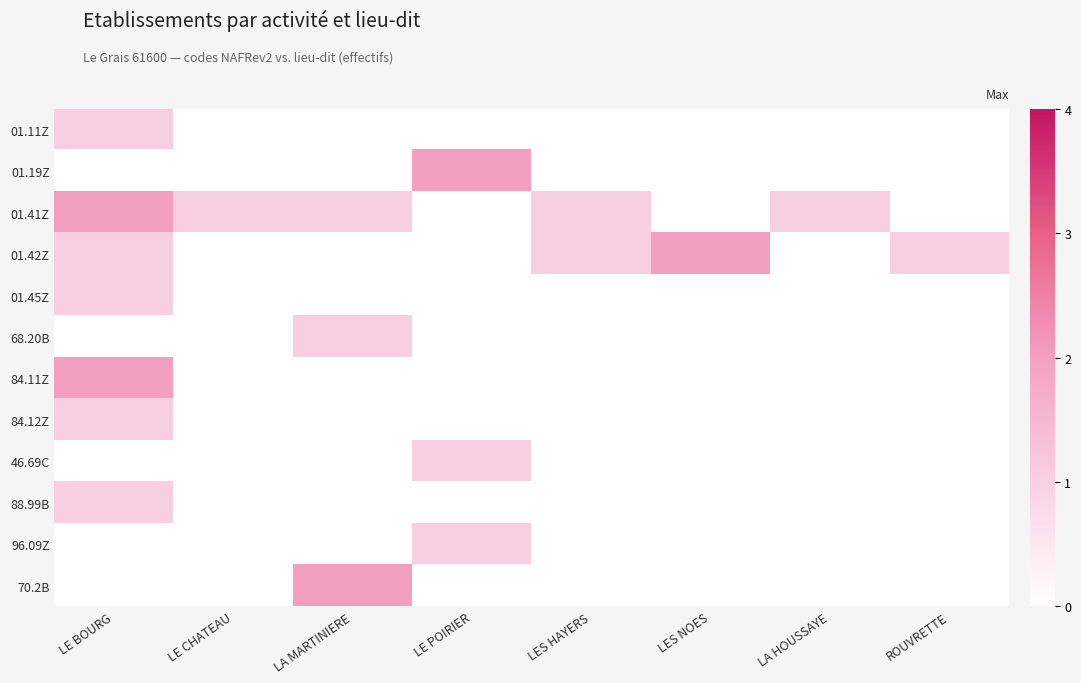

What is the total value across all series at LA MARTINIERE?

4